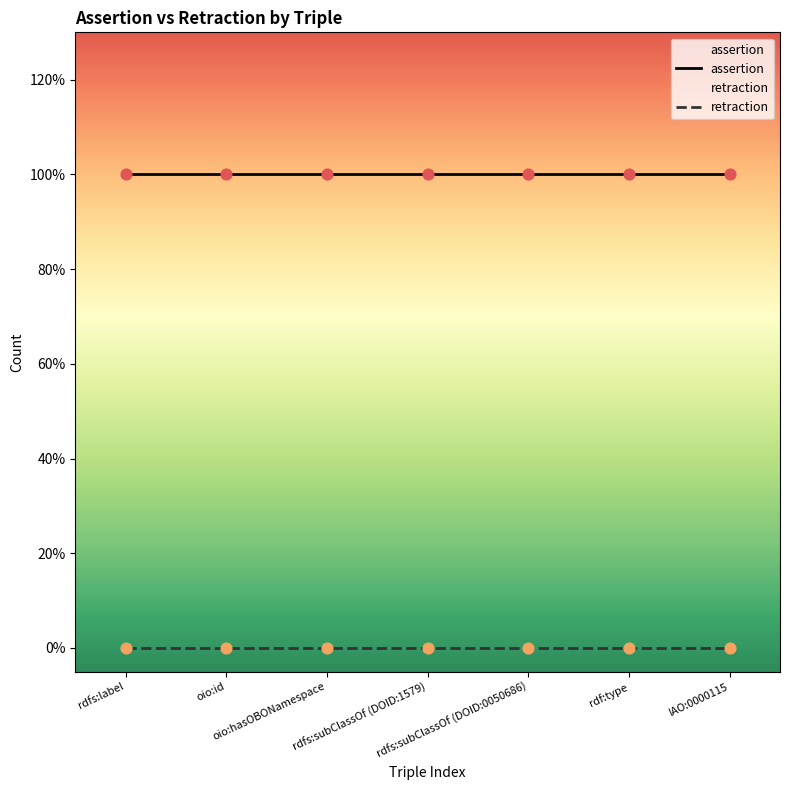

What is the total value across all series at oio:id?

1